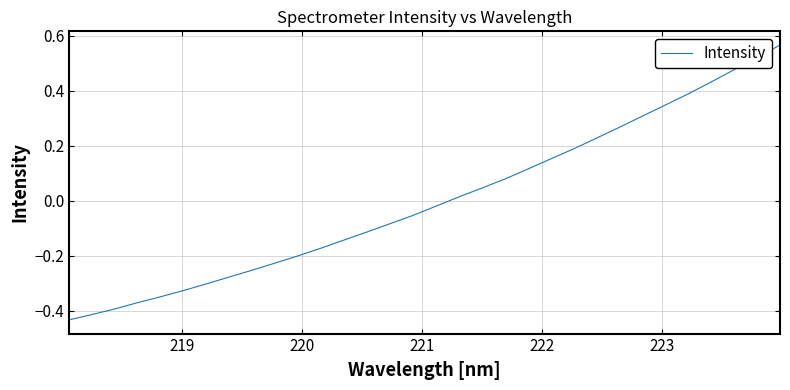

Is this an area chart (filled region under the line)?

No